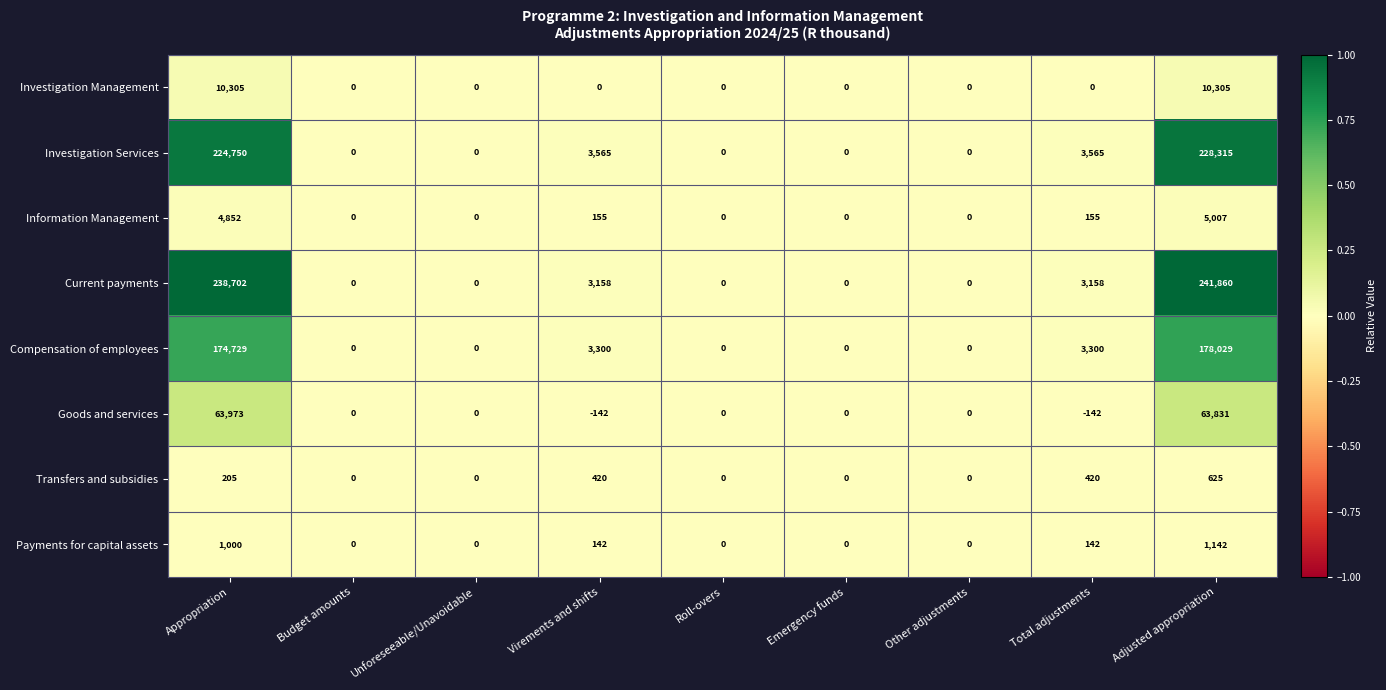

Is it true that Investigation Management equals 10305 at Appropriation?

True